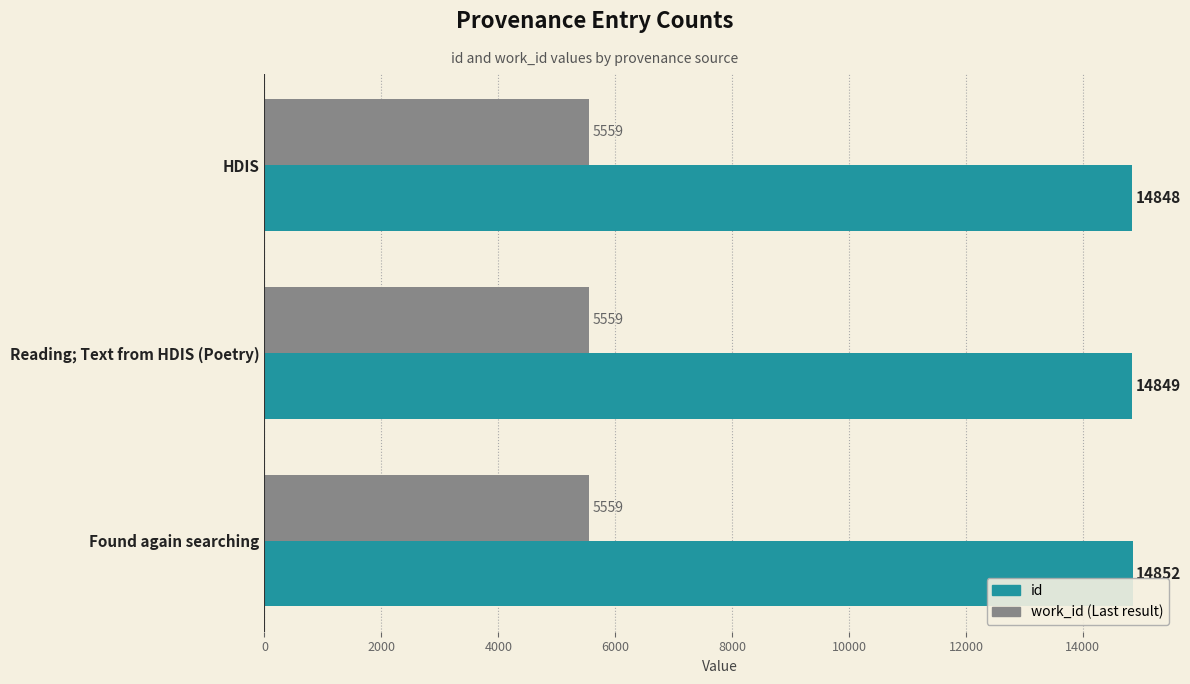

What is the greatest value displayed?

14852